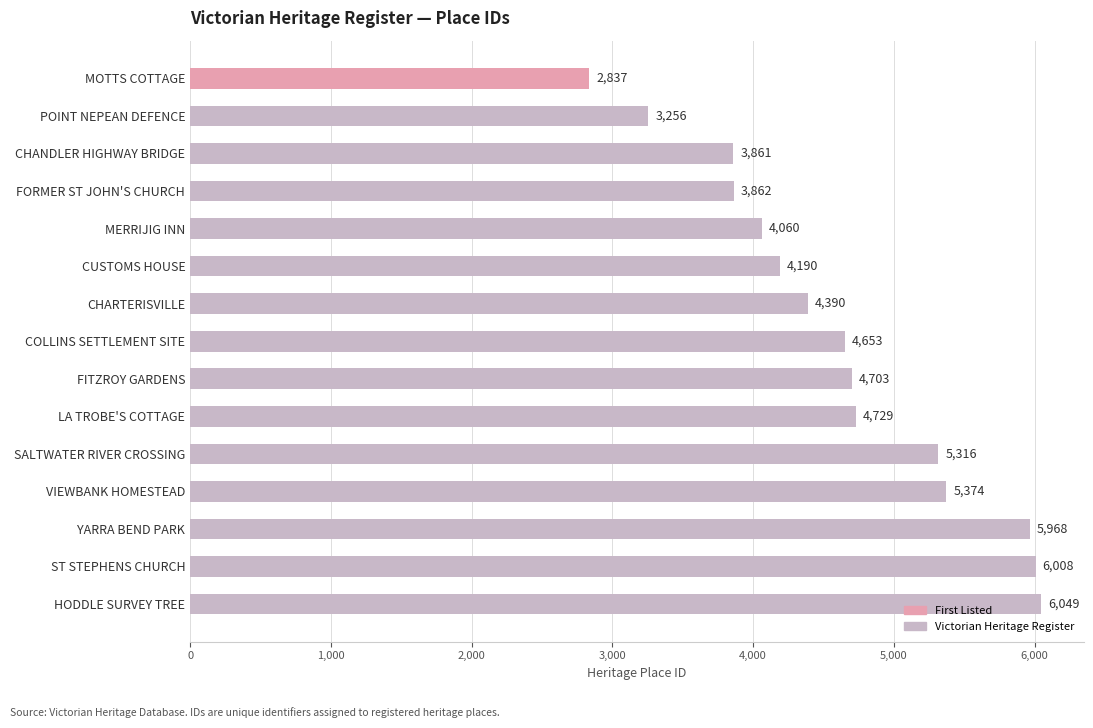

Between CUSTOMS HOUSE and COLLINS SETTLEMENT SITE, which is larger?

COLLINS SETTLEMENT SITE